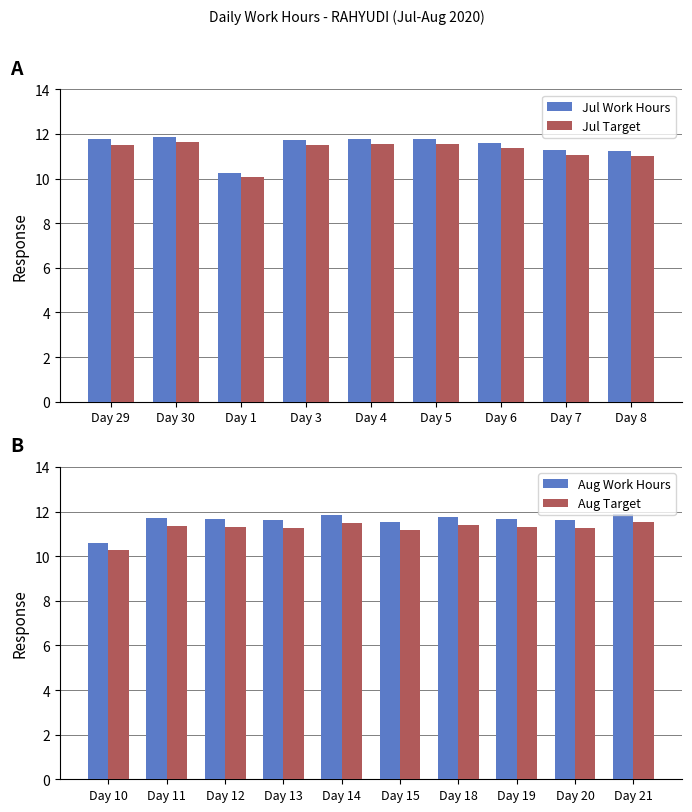

List the labels in order of value, smallest first.

1, 10, 8, 7, 15, 6, 20, 13, 12, 19, 11, 18, 3, 29, 4, 5, 14, 30, 21